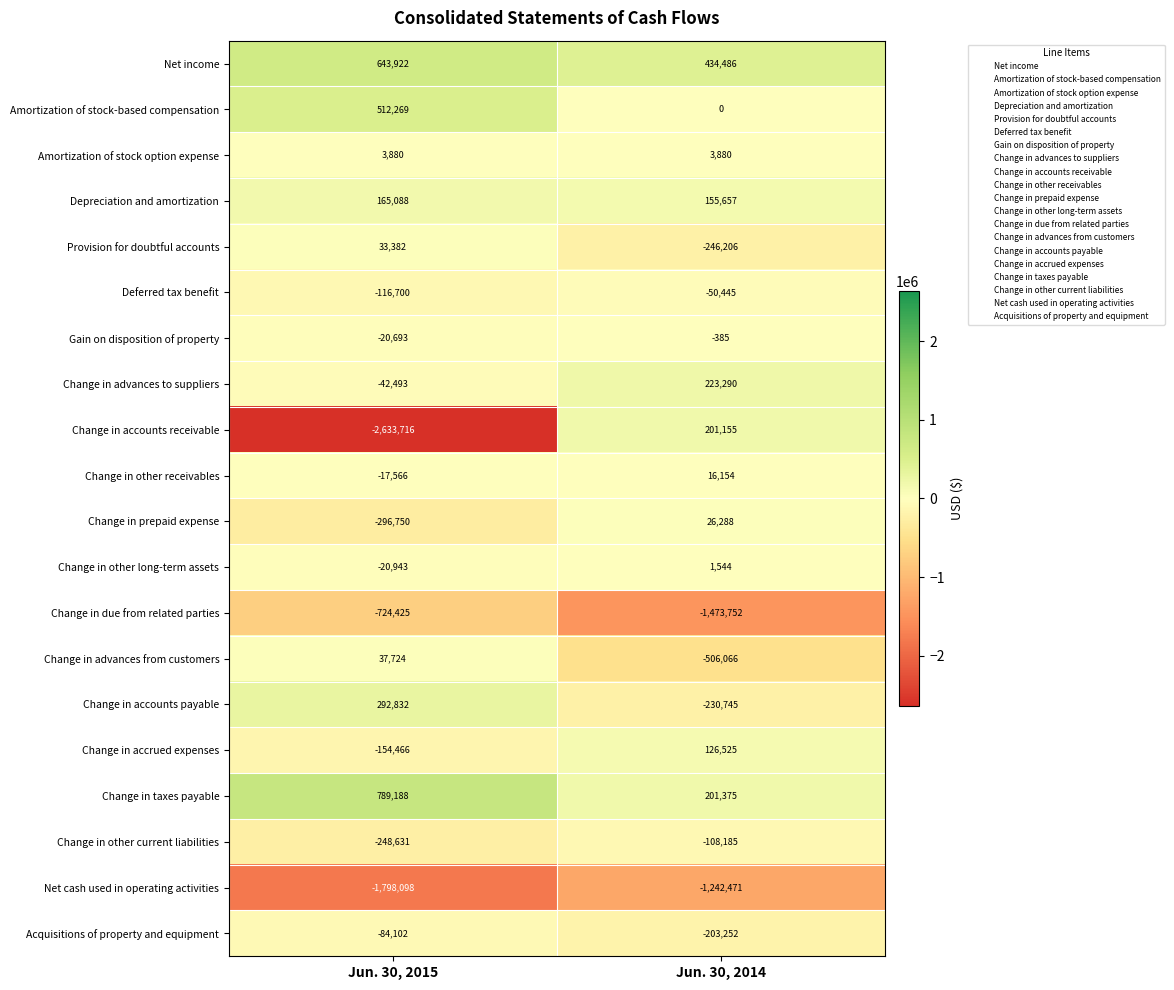

Between Jun. 30, 2015 and Jun. 30, 2014, which series saw the biggest shift?

Change in accounts receivable